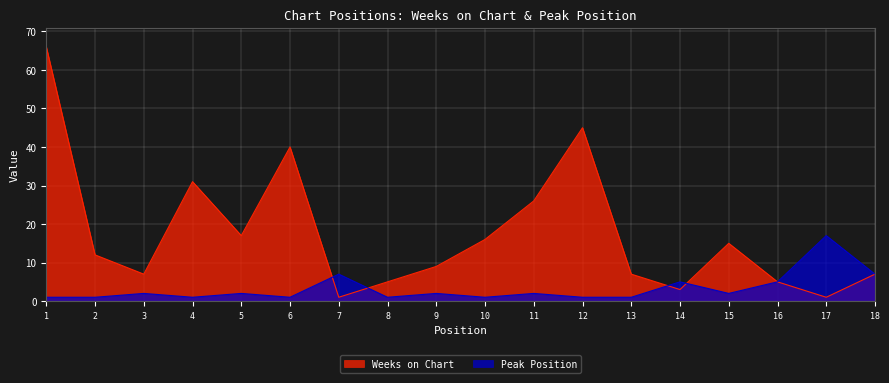

Which series changed the most between 2 and 16?

Weeks on Chart